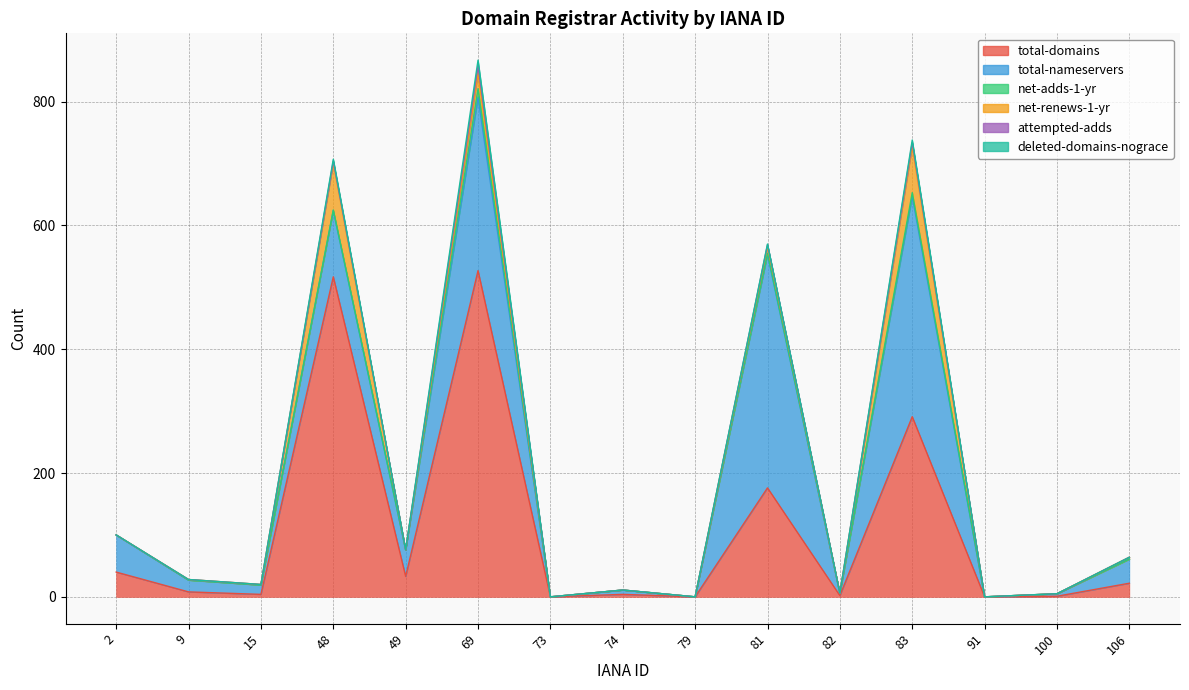

Where is the first local minimum for total-nameservers?

15